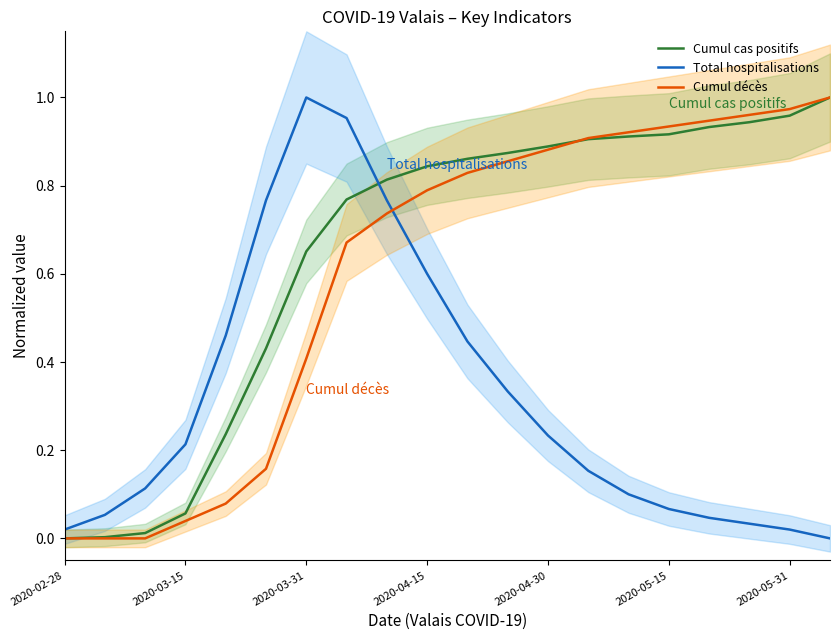

How many series are shown in this chart?

3